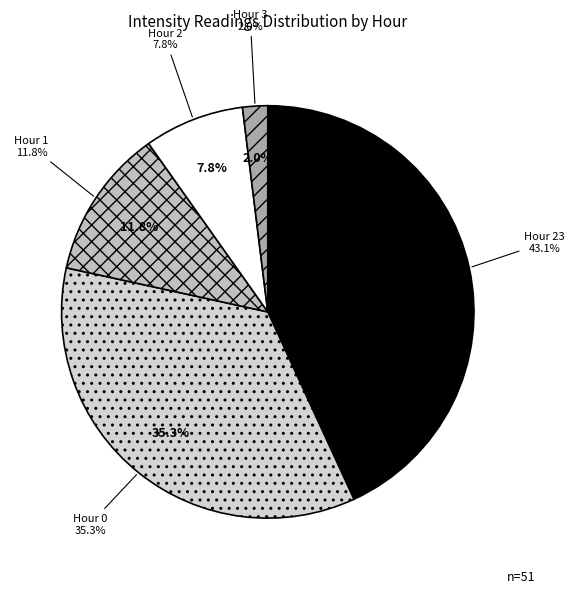

Does 10 account for over 50% of the chart?

No